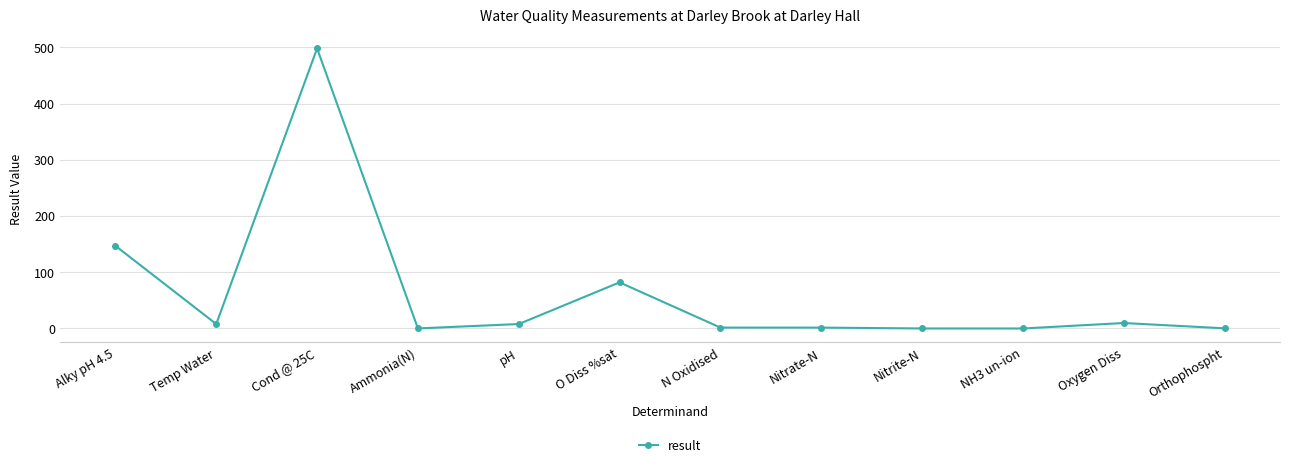

Count the number of values greater than 7.

6